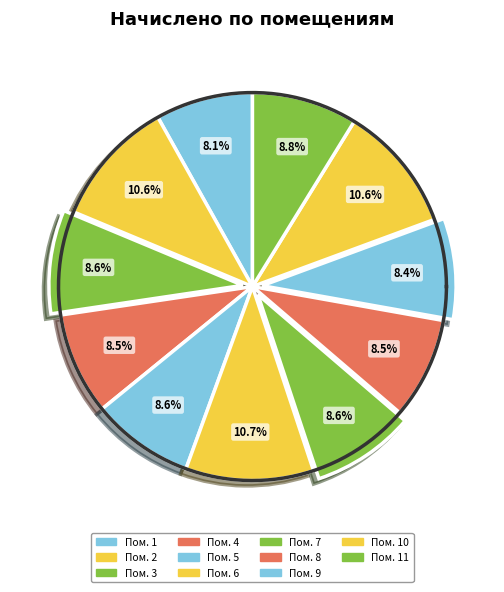

To the nearest percent, what portion does 4 represent?

9%